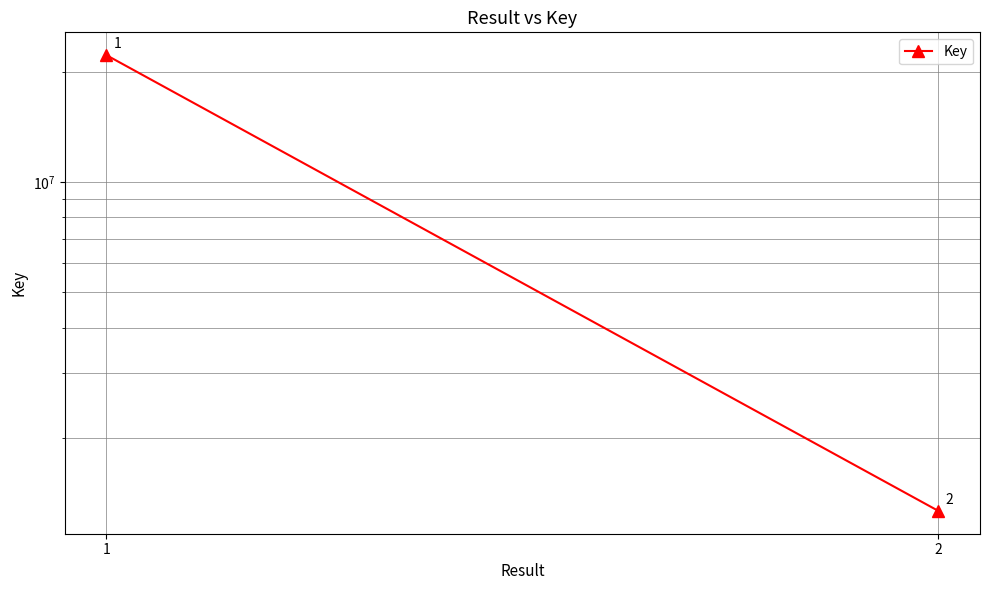

Approximately how many times larger is the value at 2 compared to 1?

0.1